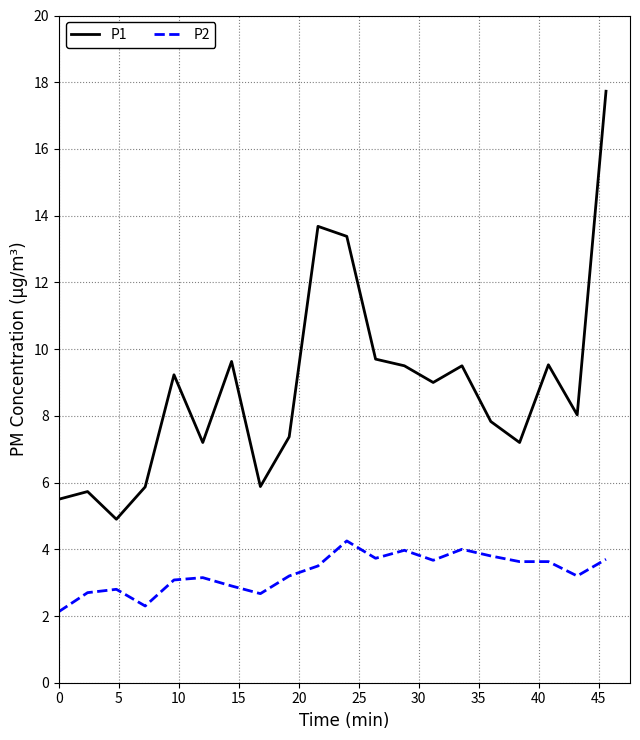

Rank the series by their average value, from lowest to highest.

P2, P1